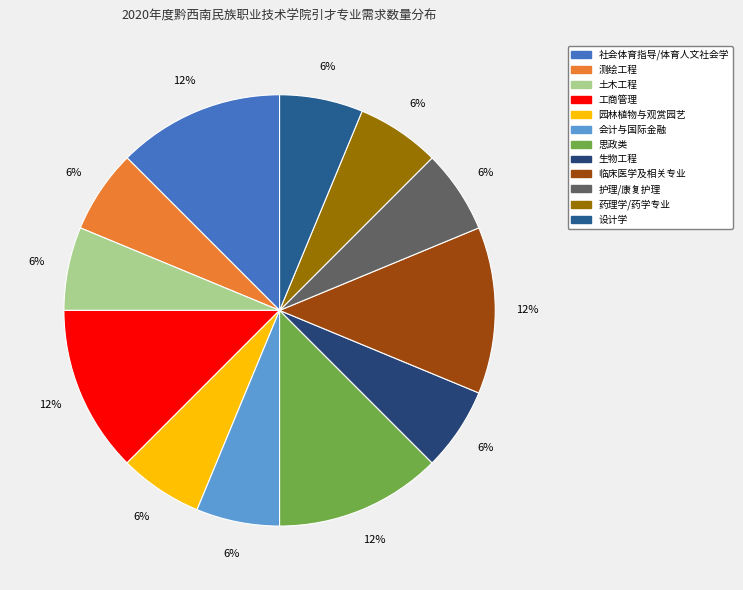

How many segments does this pie chart have?

12